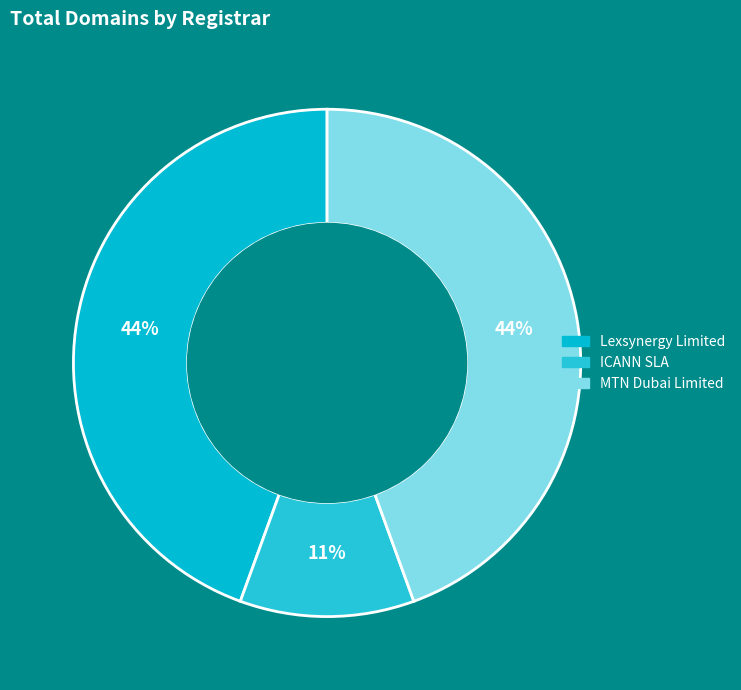

Is there any slice that represents more than half of the pie?

No